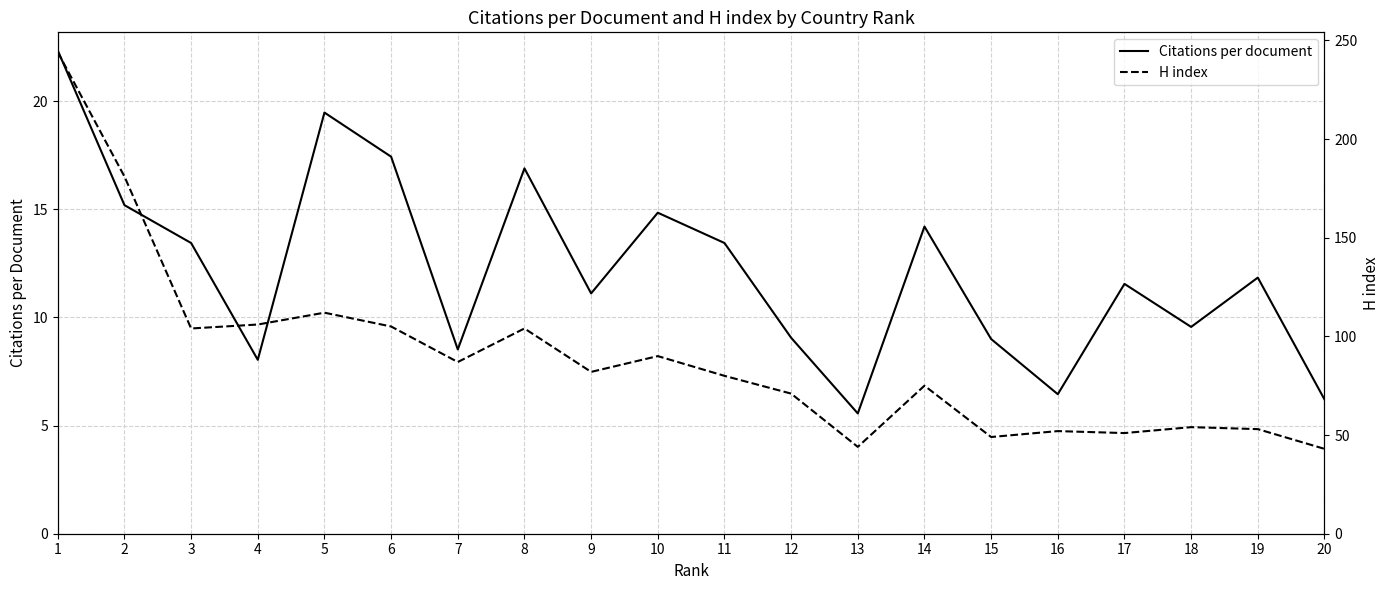

True or false: Citations per document and H index intersect in this chart.

False